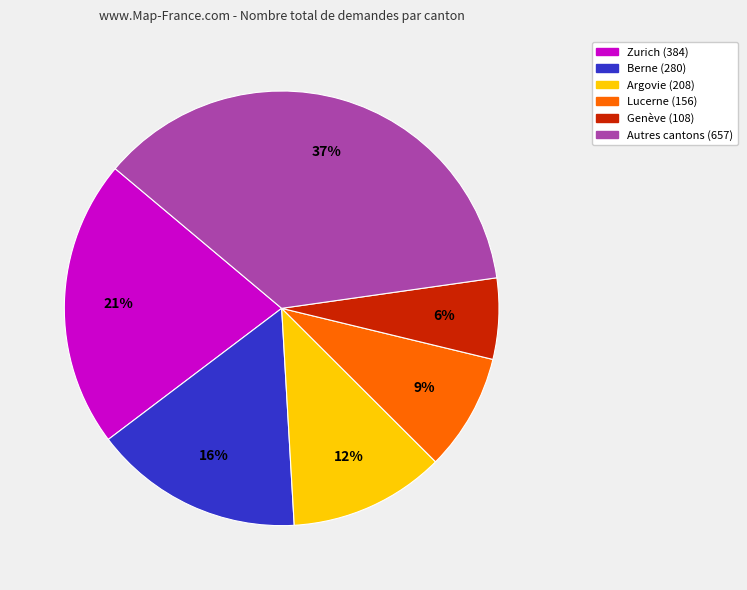

To the nearest percent, what is the difference between the largest and smallest slice percentages?

31%